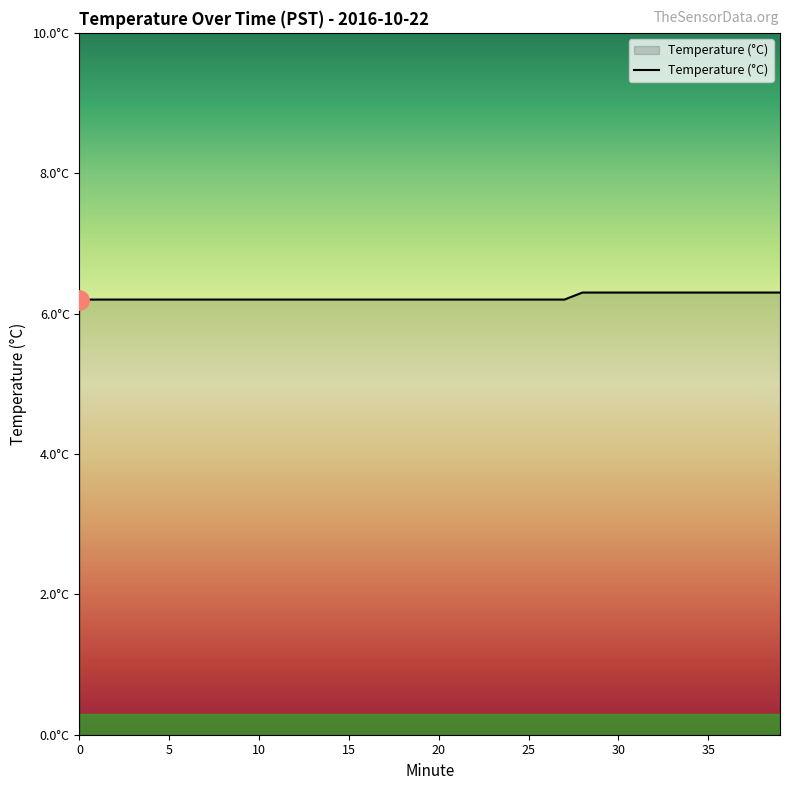

Does the chart display data point markers on the line(s)?

No